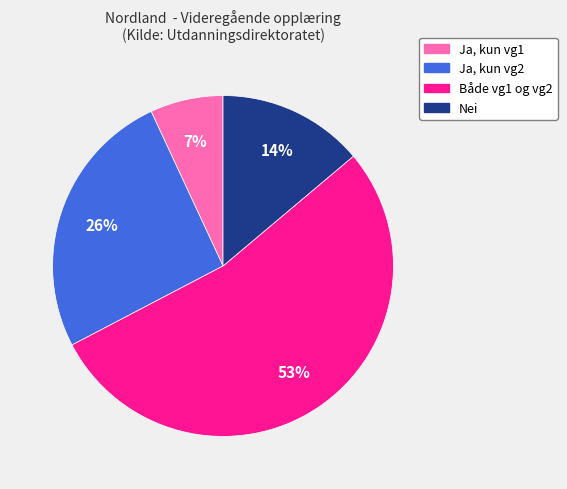

Count the number of slices in the pie.

4